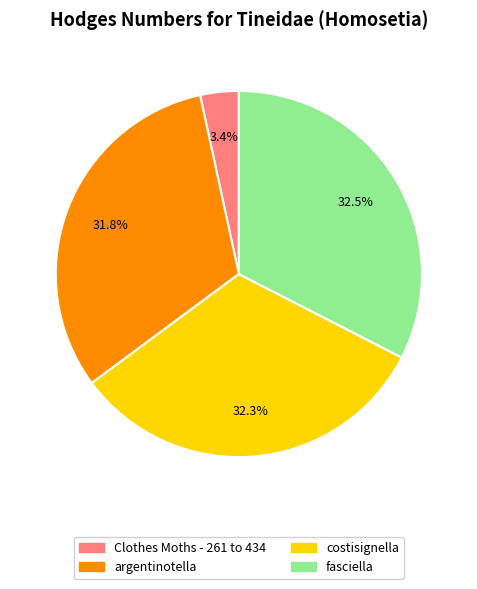

Count the number of slices in the pie.

4